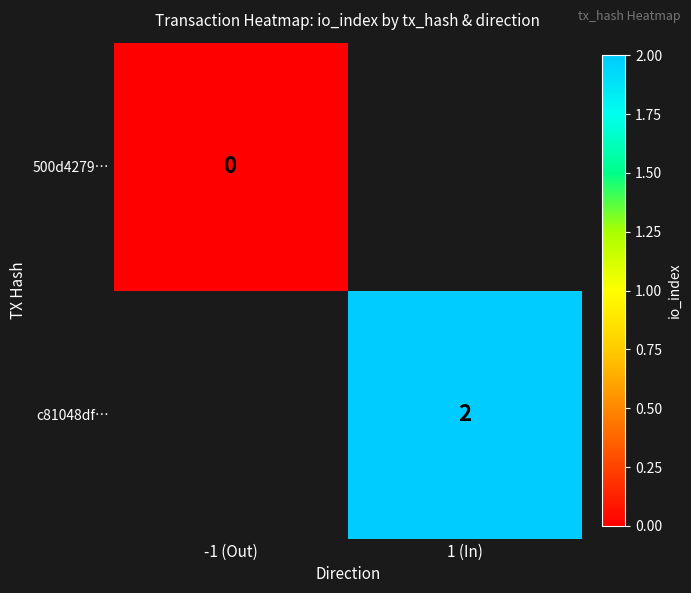

Is it true that c81048df… equals 3 at 1 (In)?

False